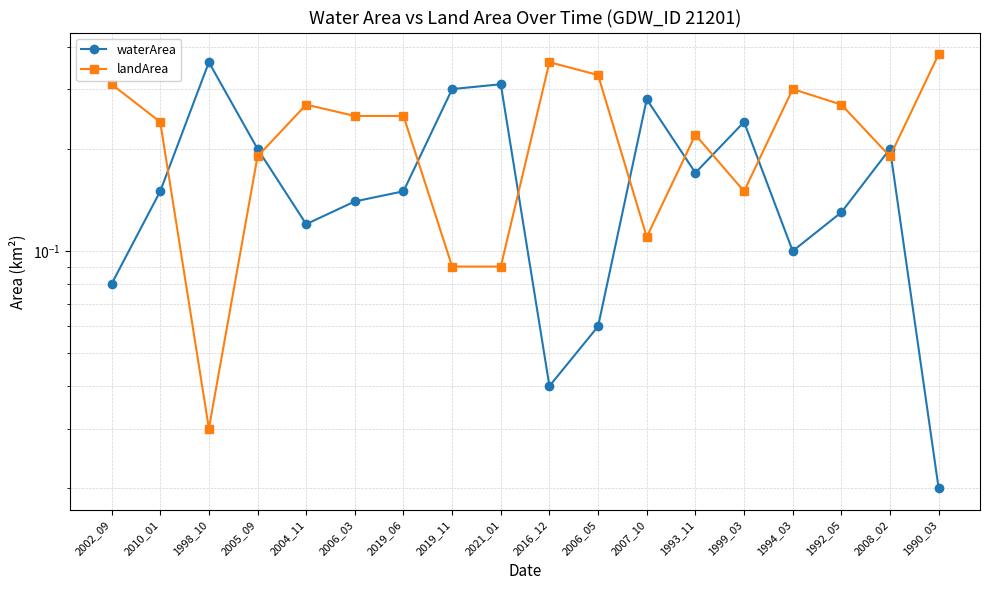

What is the total value across all series at 2006_05?

0.4